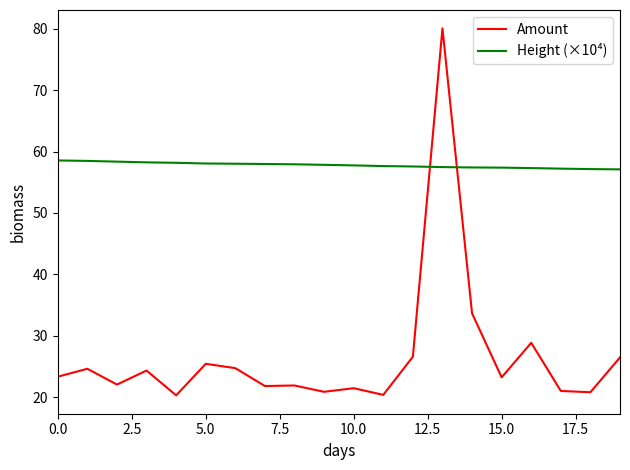

What is the difference between the second highest and second lowest values in the Height (×10⁴) series?

1.3